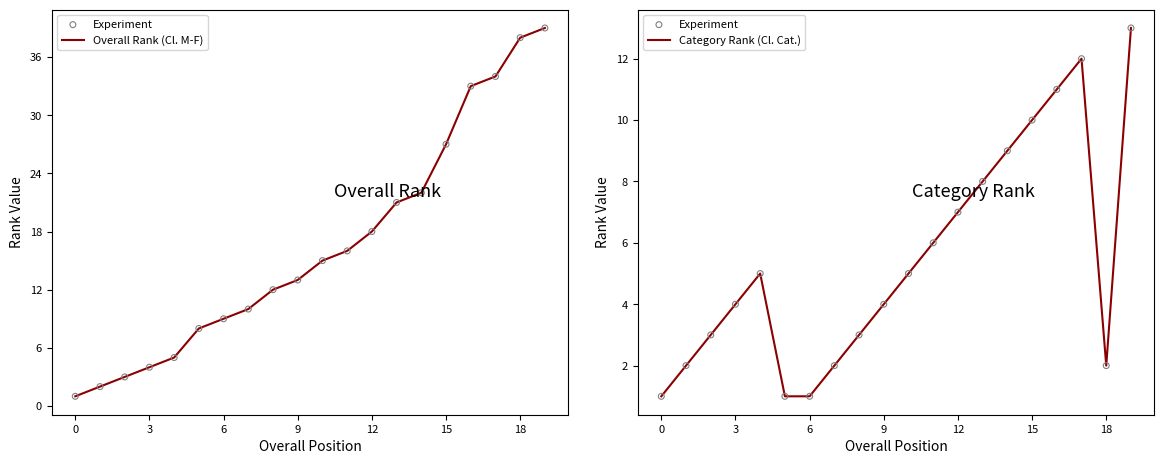

At which category is the sum across all series the highest?

19